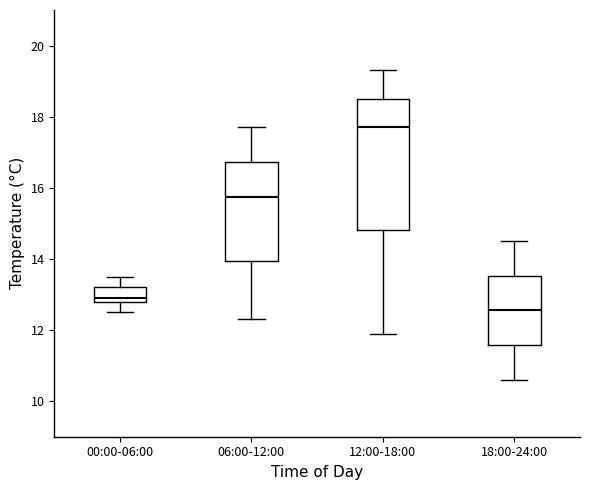

Which box has the highest median line?

12:00-18:00